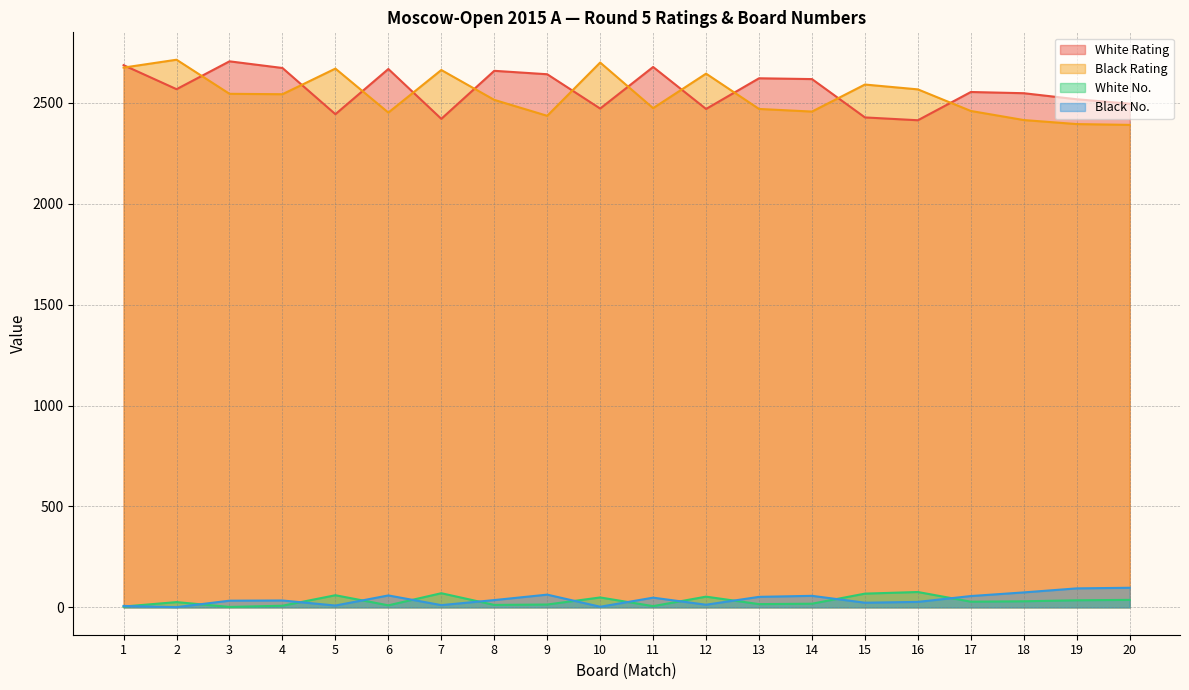

Which series has the widest spread of values?

Black Rating